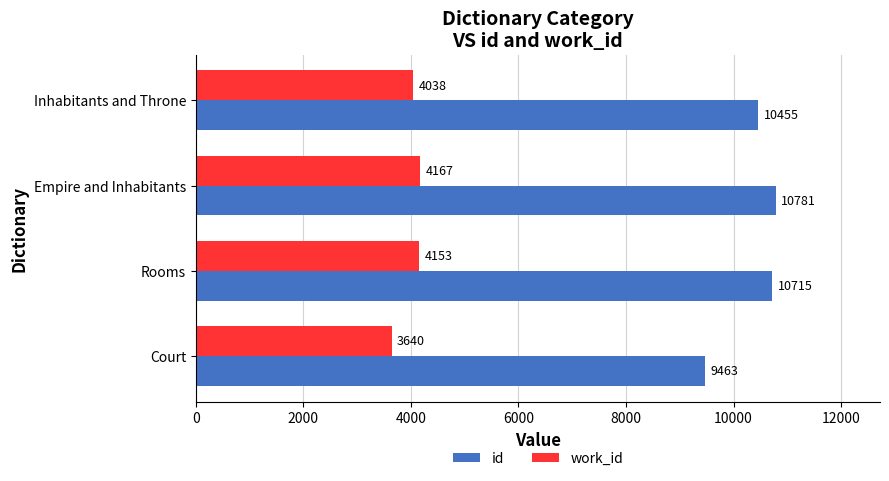

What is the average value of the id series?

10354